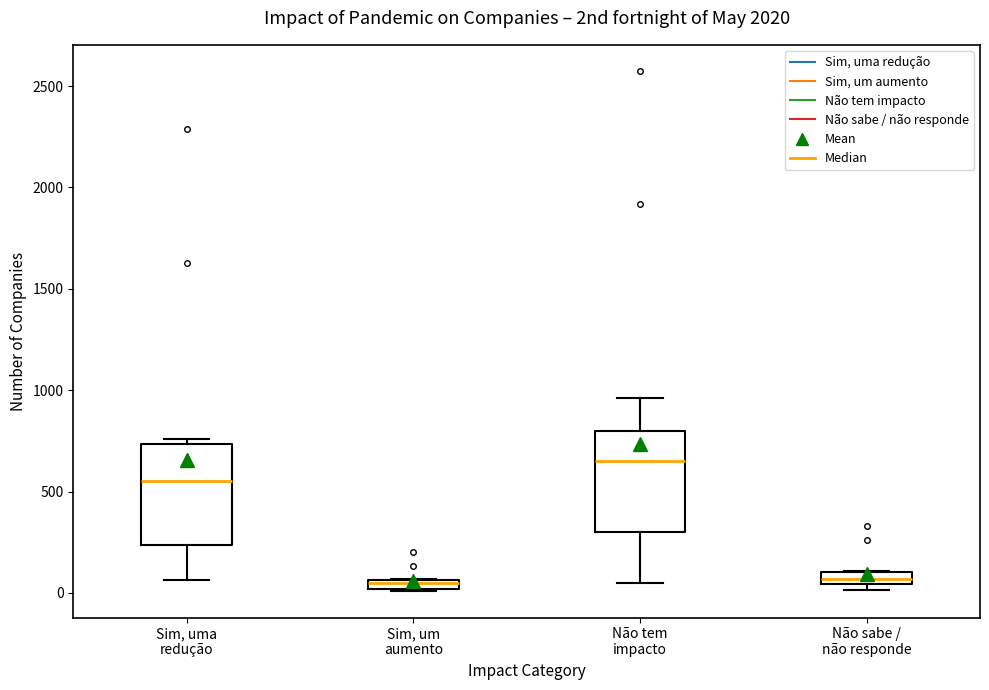

Where is the lower edge of the box for Sim, uma redução on the y-axis? The values are not printed on the chart, so give them approximately, as read against the axis.

250